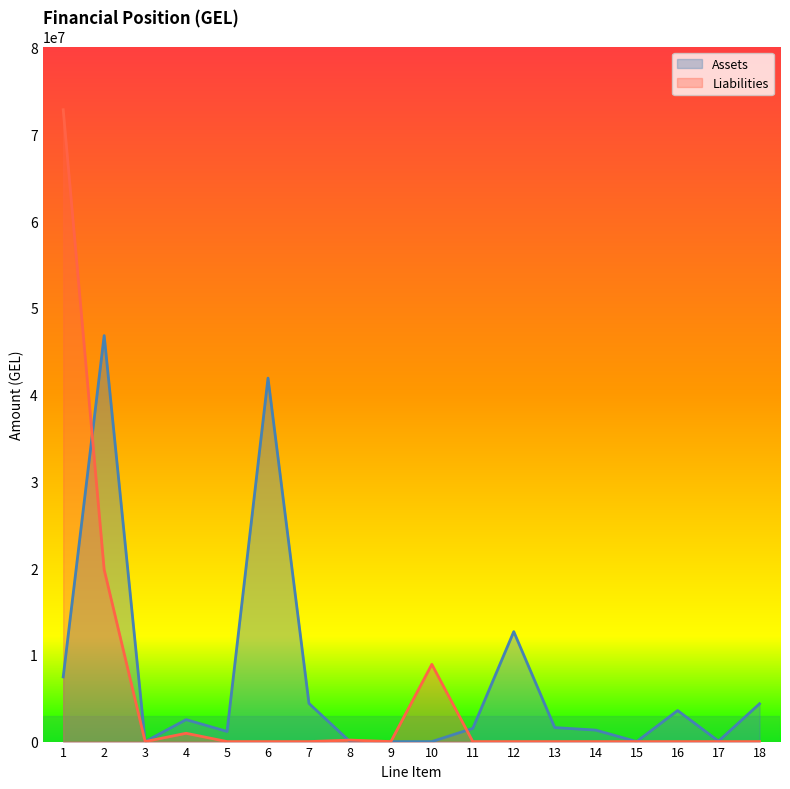

Reading left to right, transcribe all the data shown in this chart.

Assets: 1=7459491.9	2=46809519.3	3=0.0	4=2530506.2	5=1170480.0	6=41907896.3	7=4402594.4	8=0.0	9=0.0	10=0.0	11=1523407.4	12=12676926.8	13=1615587.6	14=1324411.3	15=0.0	16=3580385.8	17=51806.1	18=4357741.7
Liabilities: 1=72852514.3	2=19825614.5	3=0.0	4=957972.2	5=0.0	6=0.0	7=0.0	8=172823.1	9=0.0	10=8906391.3	11=0.0	12=0.0	13=0.0	14=0.0	15=0.0	16=0.0	17=0.0	18=0.0